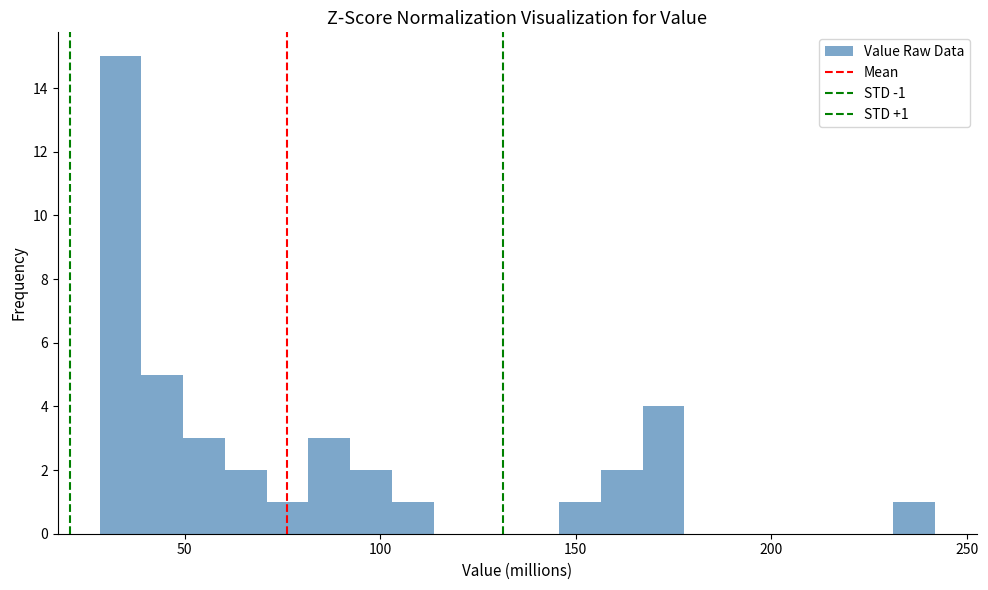

Around what value on the x-axis is the tallest bar? Give the approximate position of its centre, as read against the axis.

35